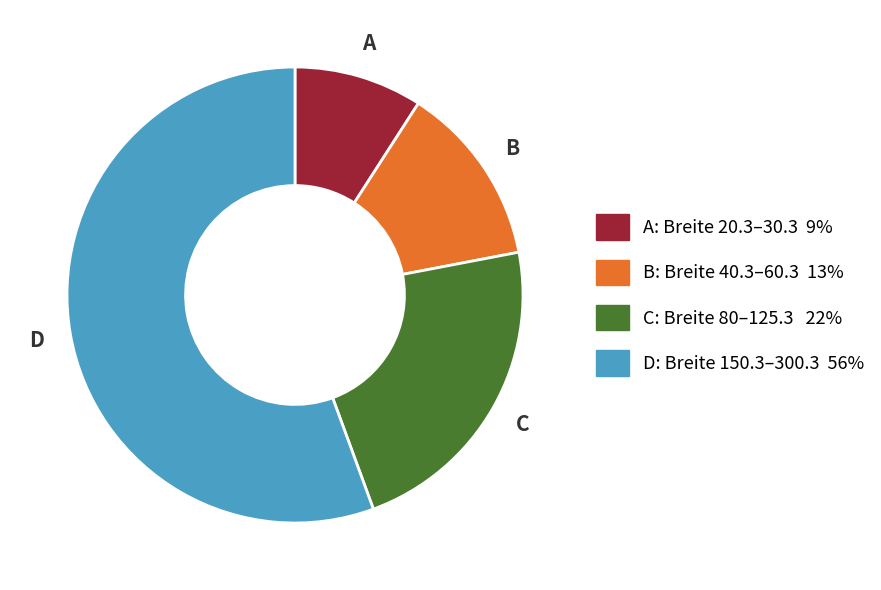

Does any single category account for the majority?

Yes